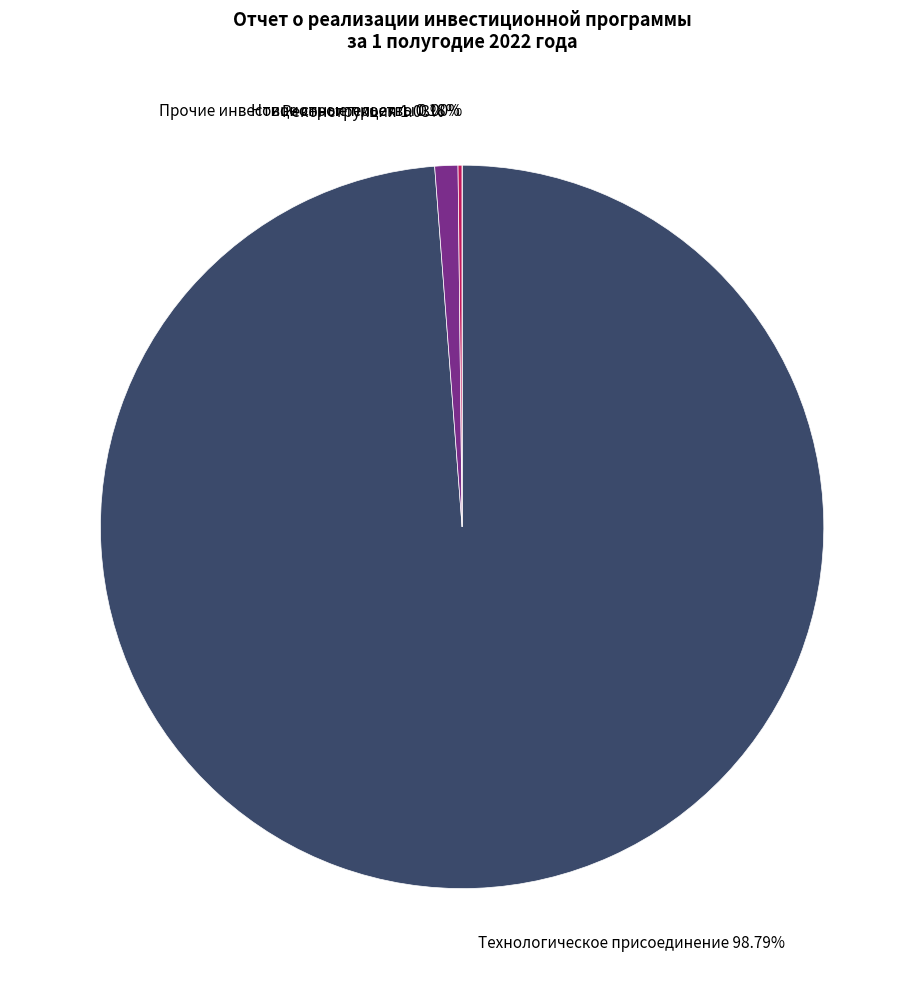

To the nearest percent, what is the difference between the largest and smallest slice percentages?

99%